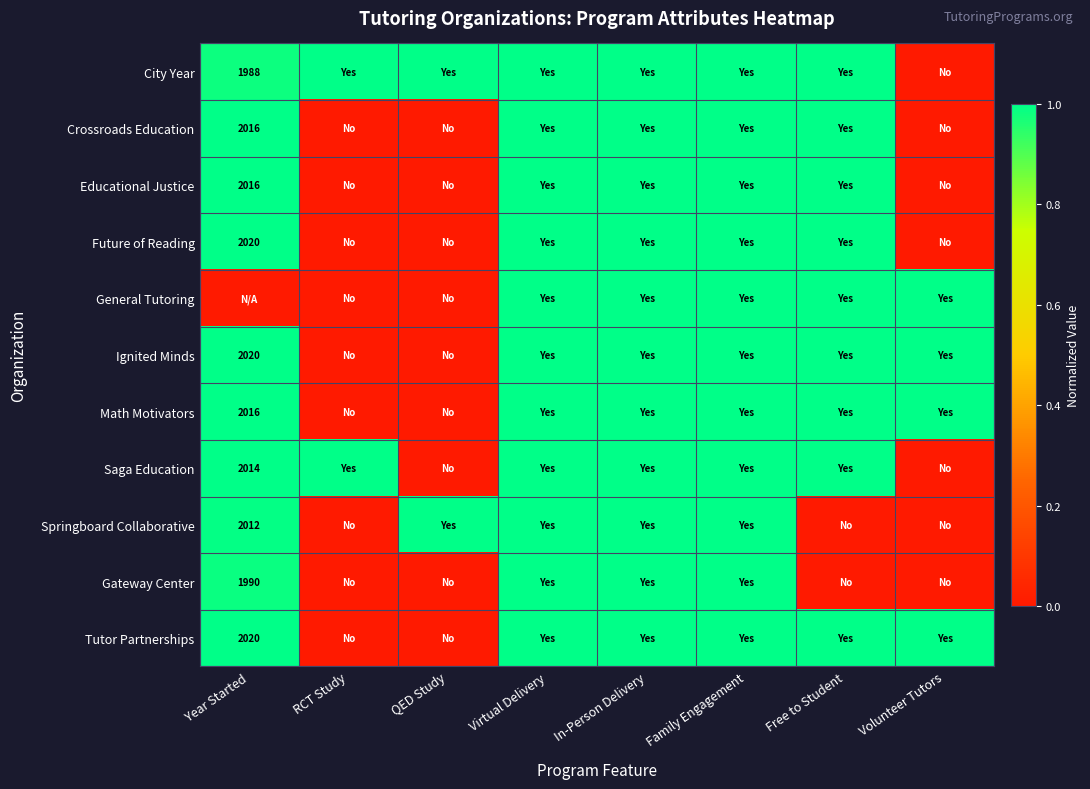

How many values in Crossroads Education are above zero?

5